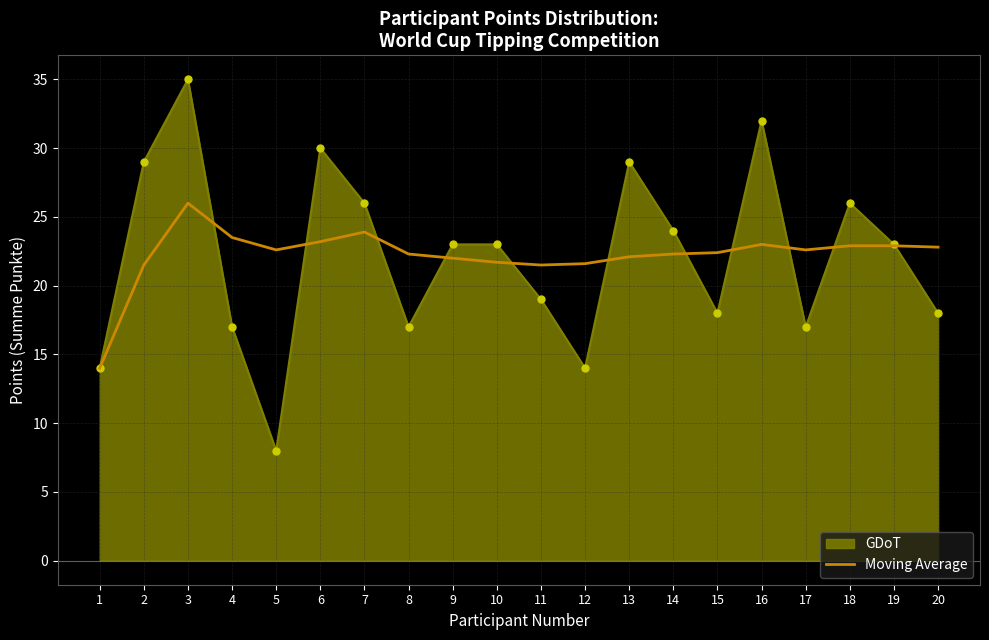

What is the total value across all series at 7?

49.9